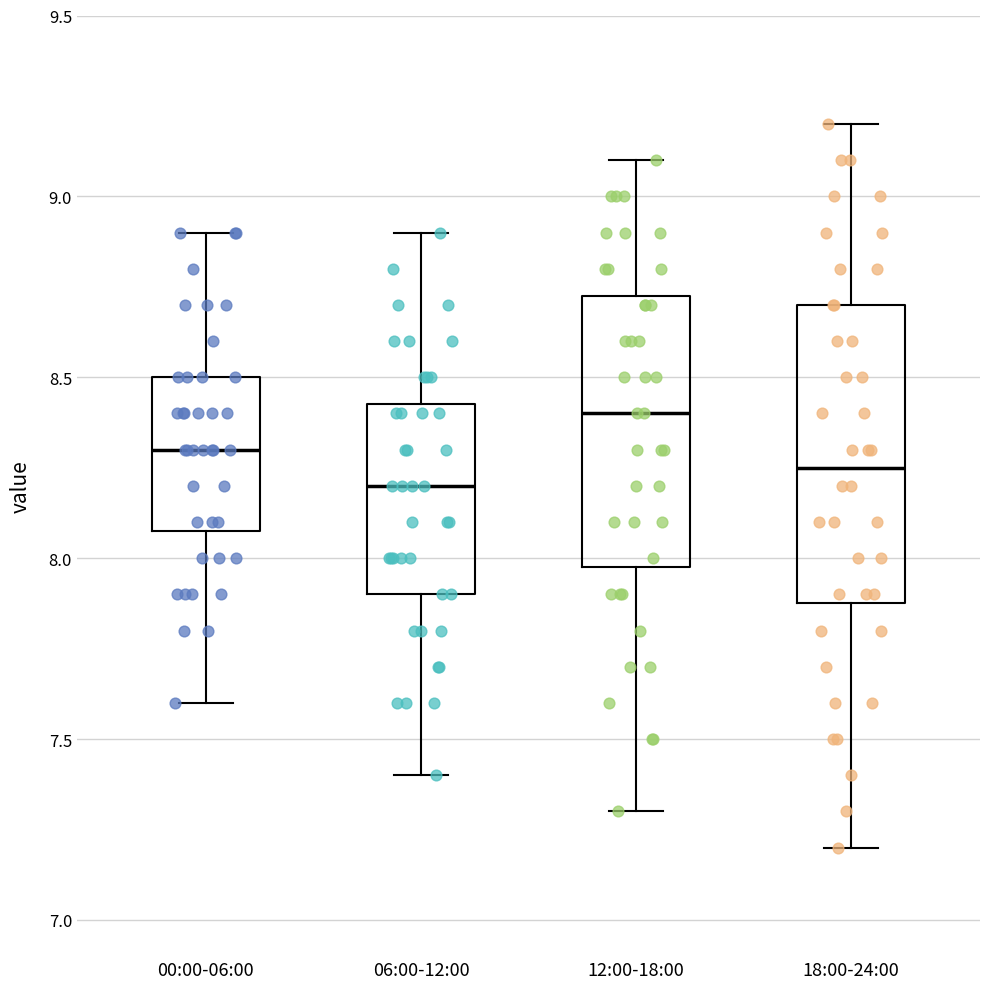

Where does the upper whisker of the box for 18:00-24:00 end on the y-axis? The values are not printed on the chart, so give them approximately, as read against the axis.

9.20